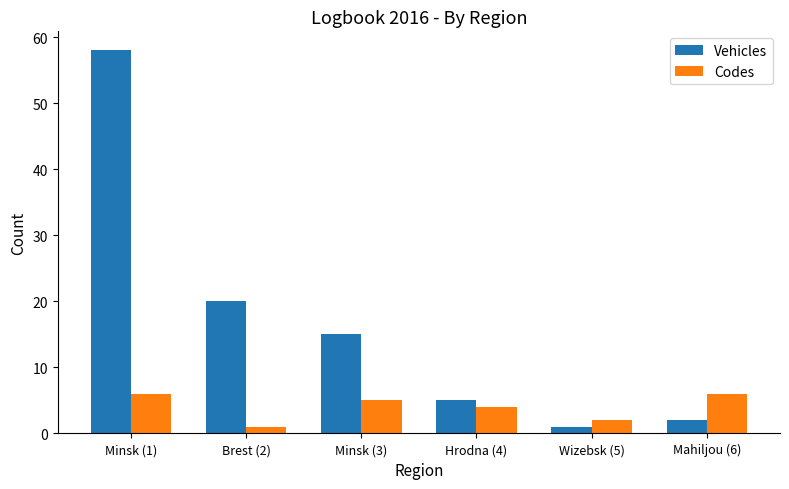

Where does the Codes series first go above 5?

Minsk (1)